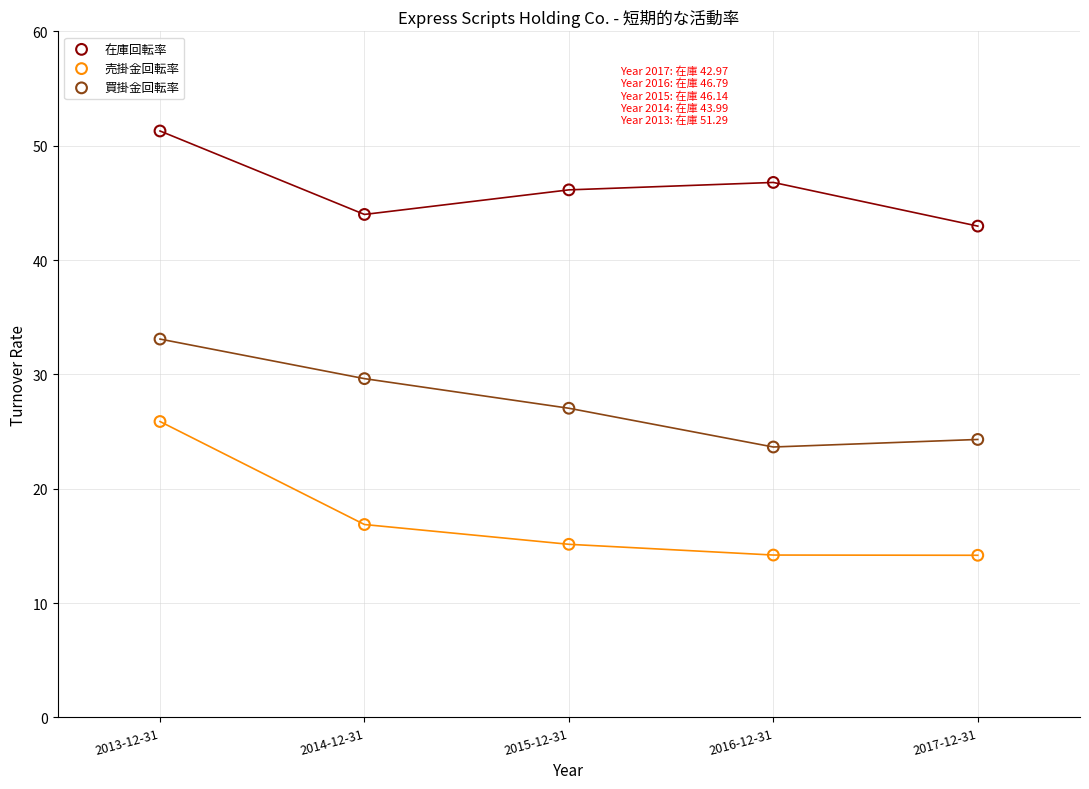

What are all the series names shown in the legend?

在庫回転率, 売掛金回転率, 買掛金回転率